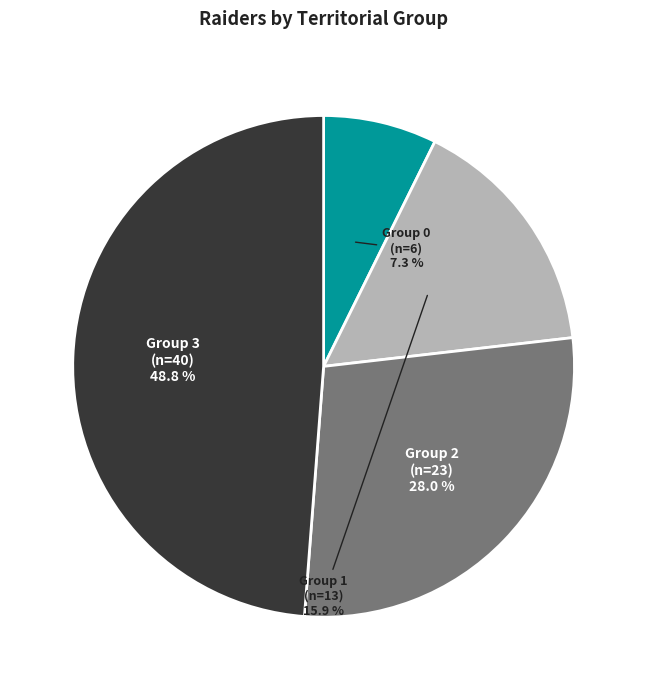

Is there a majority slice in this chart?

No